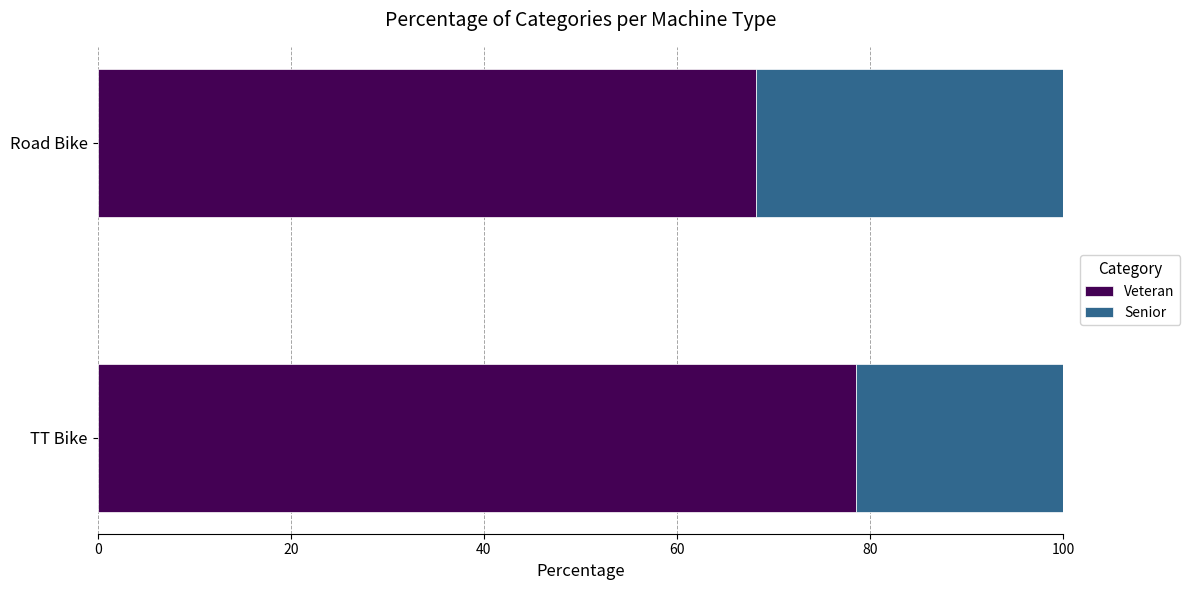

True or false: Veteran has a value of 123.4 at TT Bike.

False